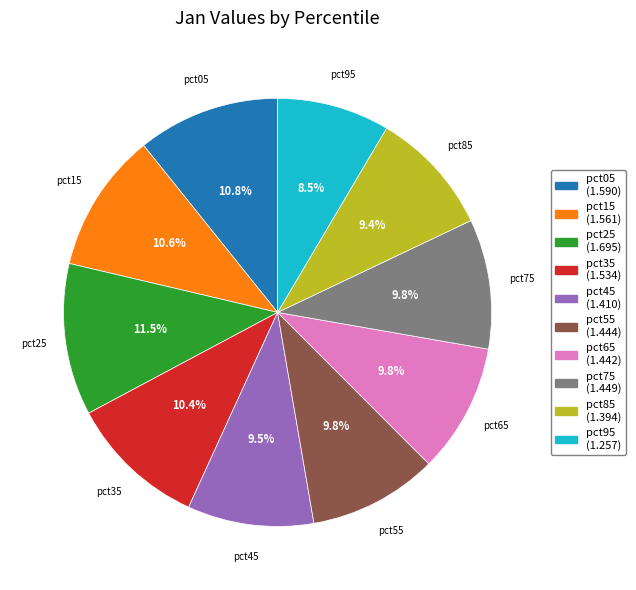

What percentage do pct85 and pct95 together represent?

17.9%